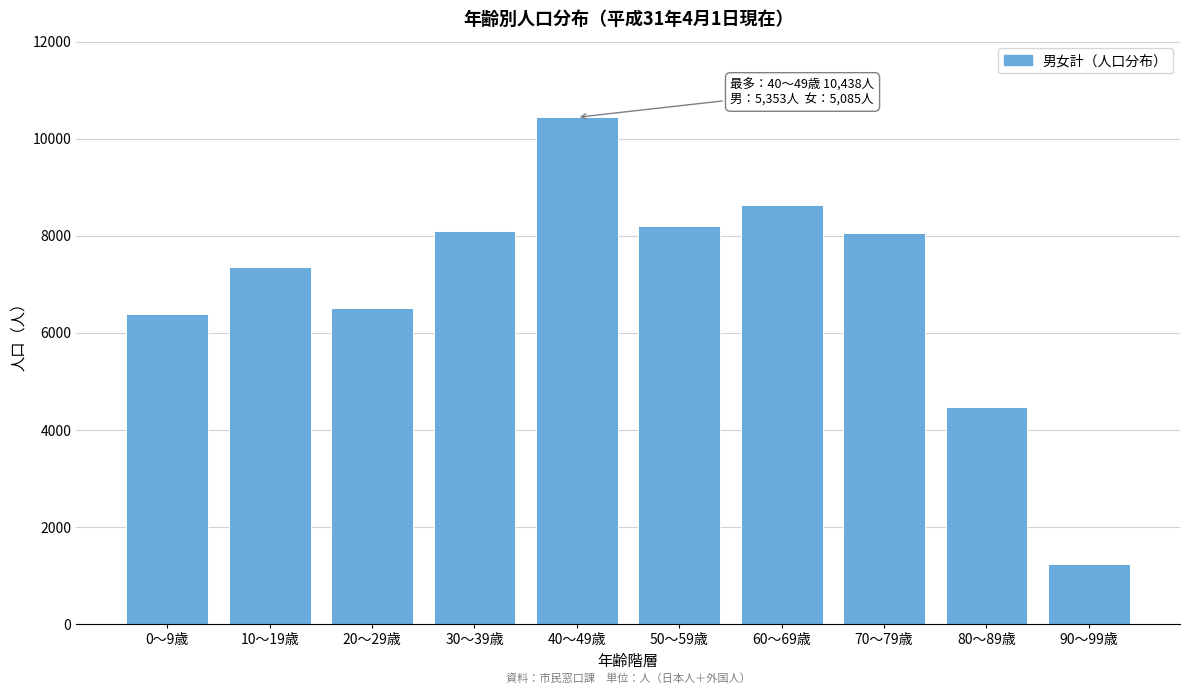

What is the difference between the values at 0～9歳 and 30～39歳?

1712